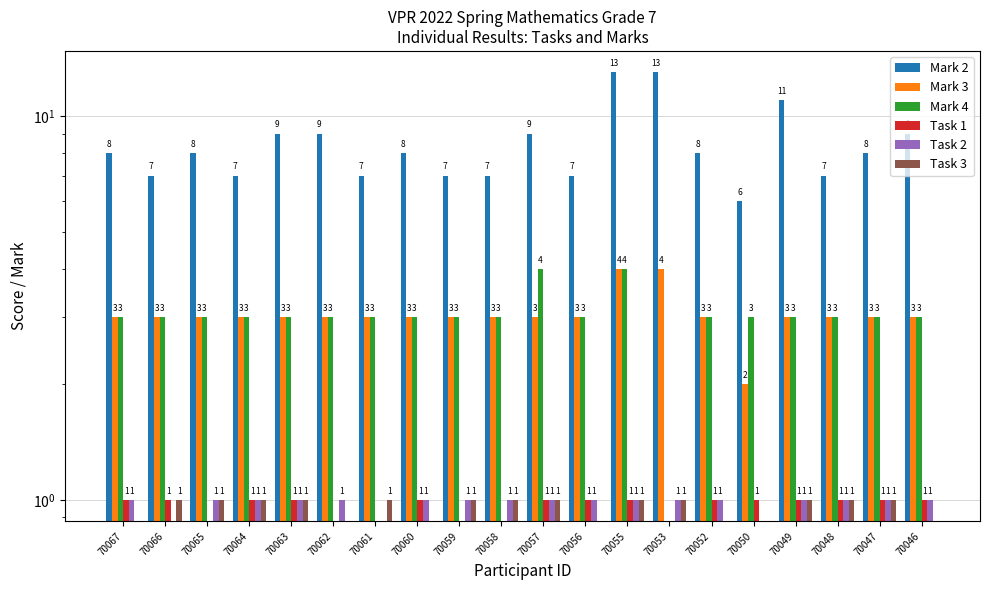

What is the sum of all Mark 3 values?

61